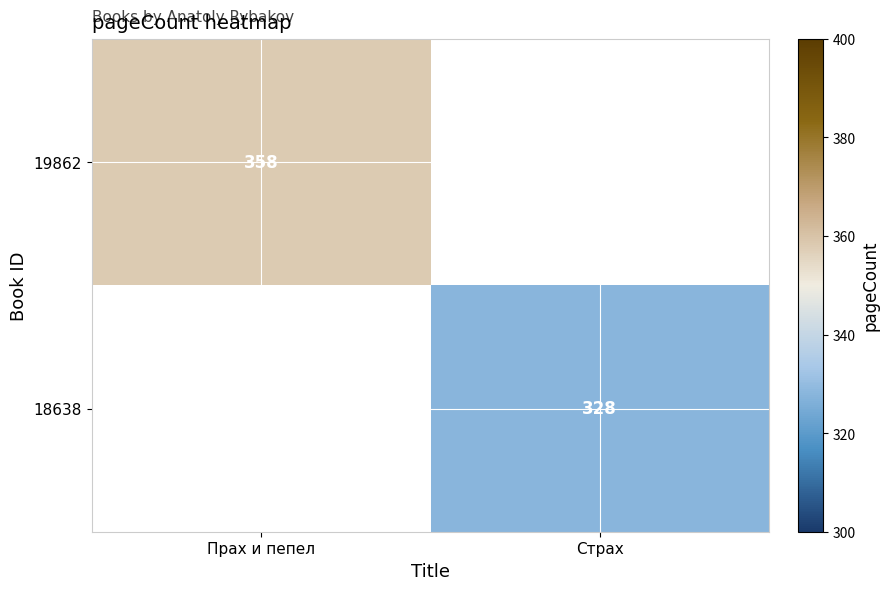

The 19862 series shows 211.8 at Прах и пепел. True or false?

False